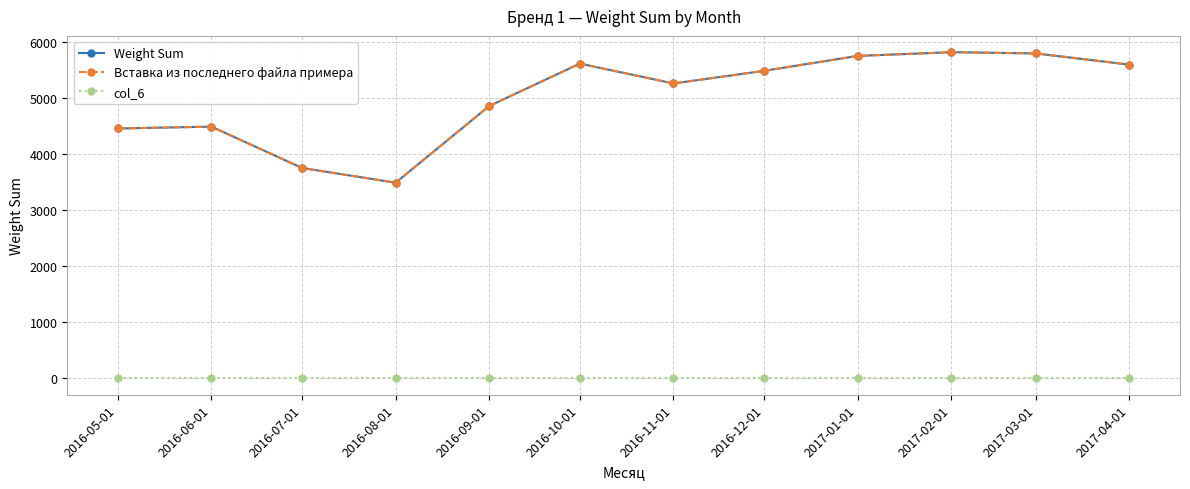

Between 2017-02-01 and 2017-03-01, which series saw the biggest shift?

Weight Sum